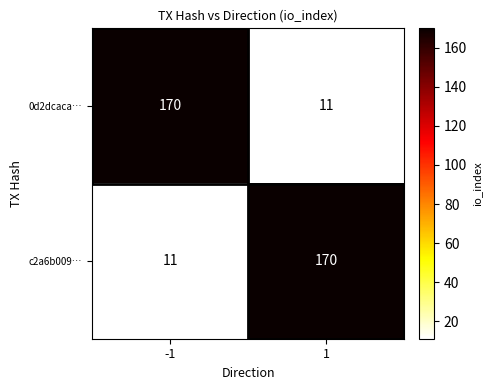

What is the maximum value shown in the chart?

170